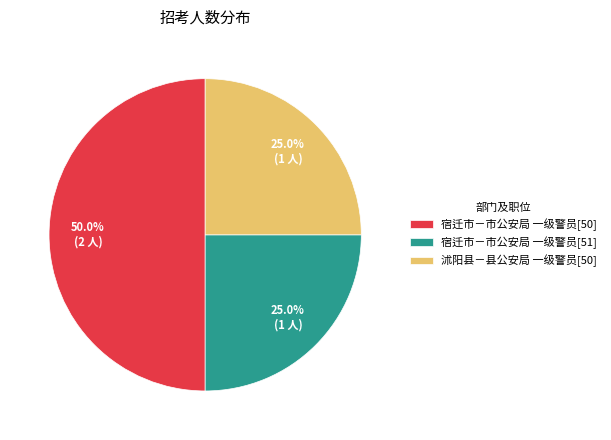

How many segments does this pie chart have?

3